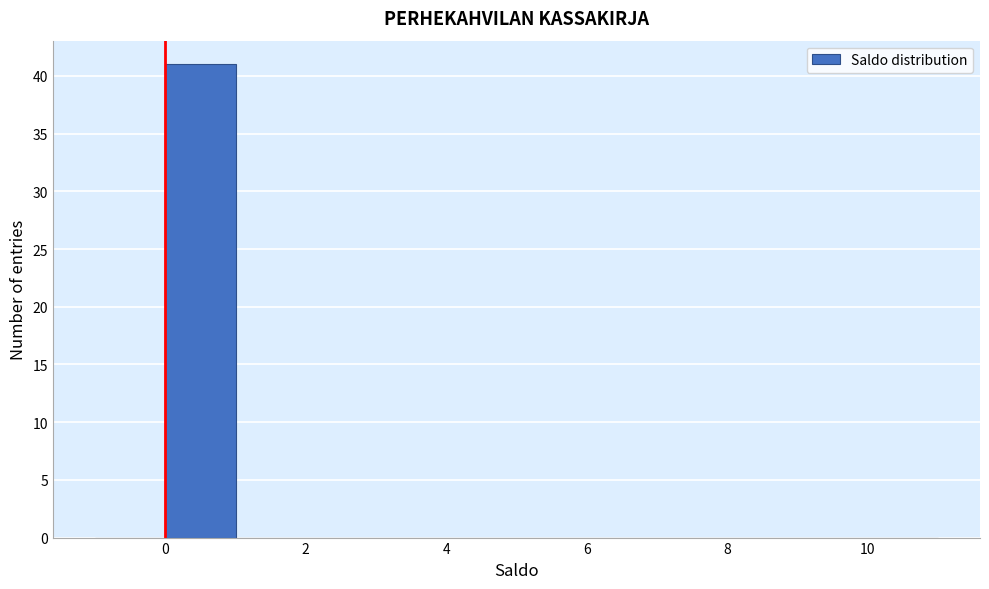

How tall is the bar that spans 0 to 1 on the x-axis? The values are not printed on the chart, so give them approximately, as read against the axis.

41